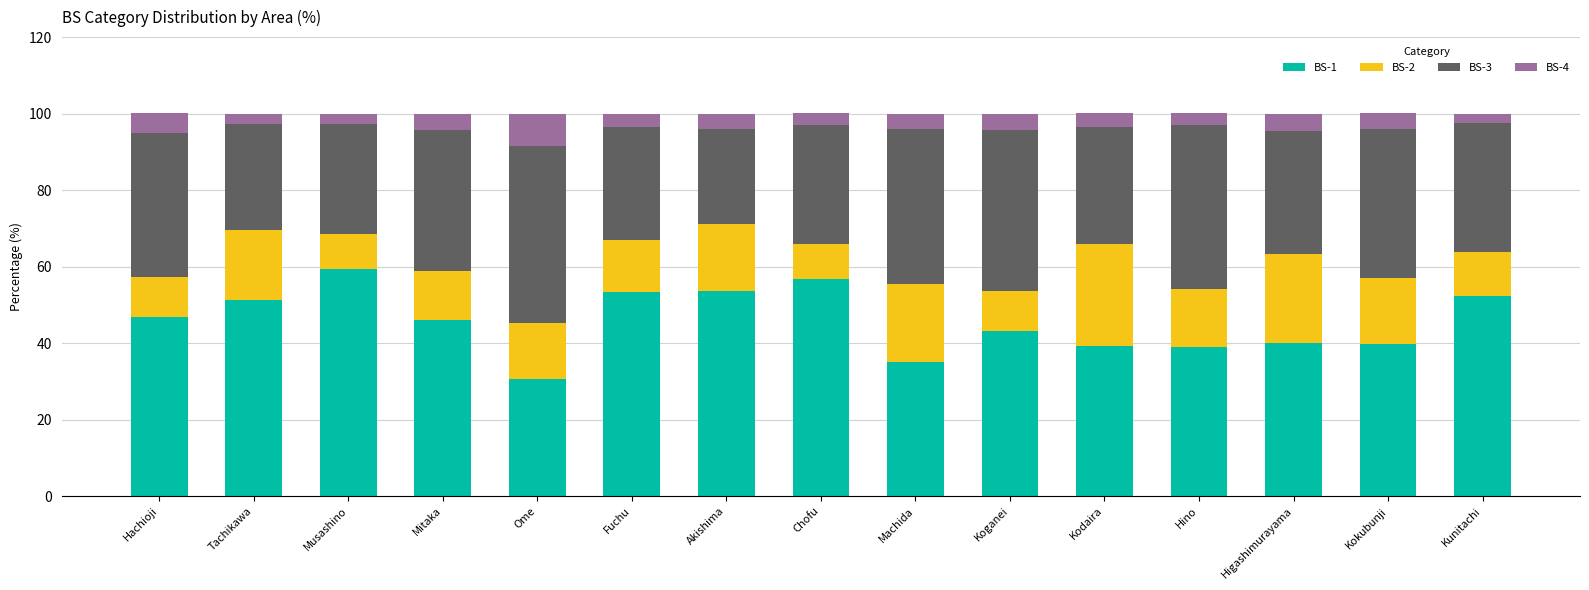

Which category has the highest value in the BS-1 series?

Musashino